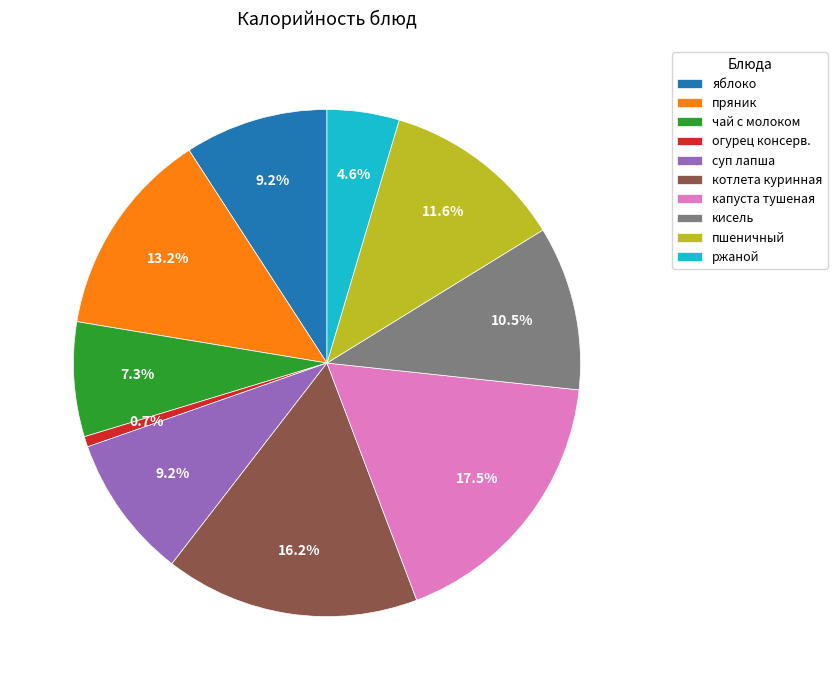

True or false: огурец консерв. accounts for 1% of the total.

True